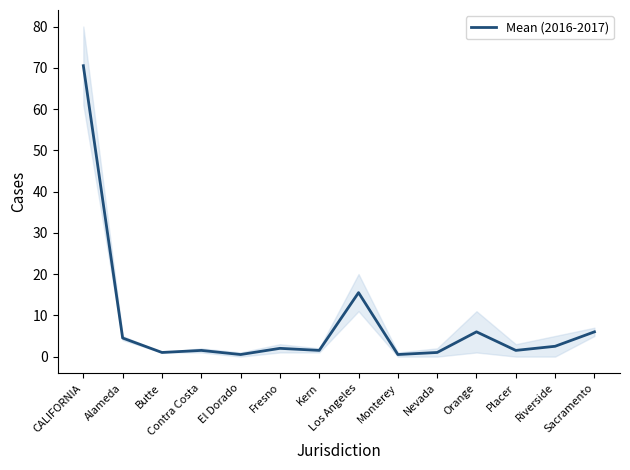

The chart shows a value of 0.6 at Nevada. True or false?

False